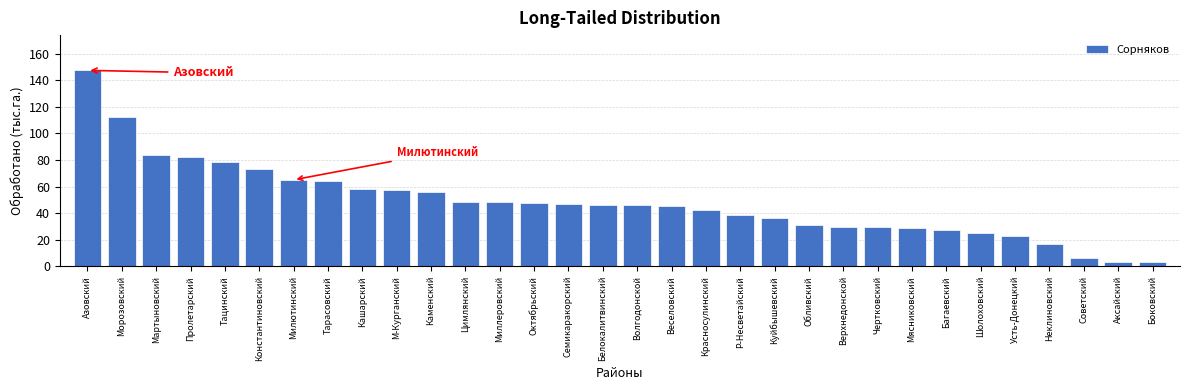

The chart shows a value of 11.9 at Усть-Донецкий. True or false?

False